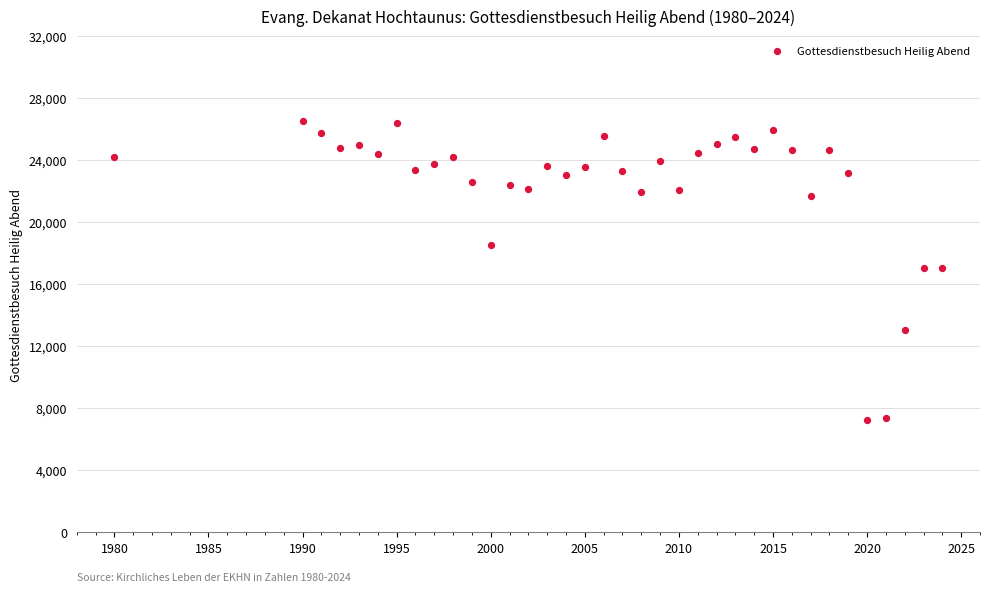

What is the range of X values (max minus min)?

44